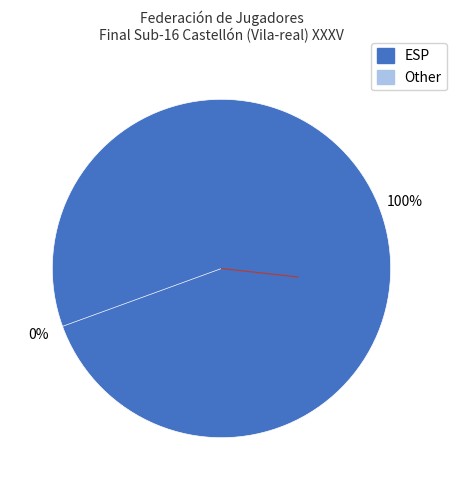

Combined, what portion of the pie is ESP and Other?

100.0%